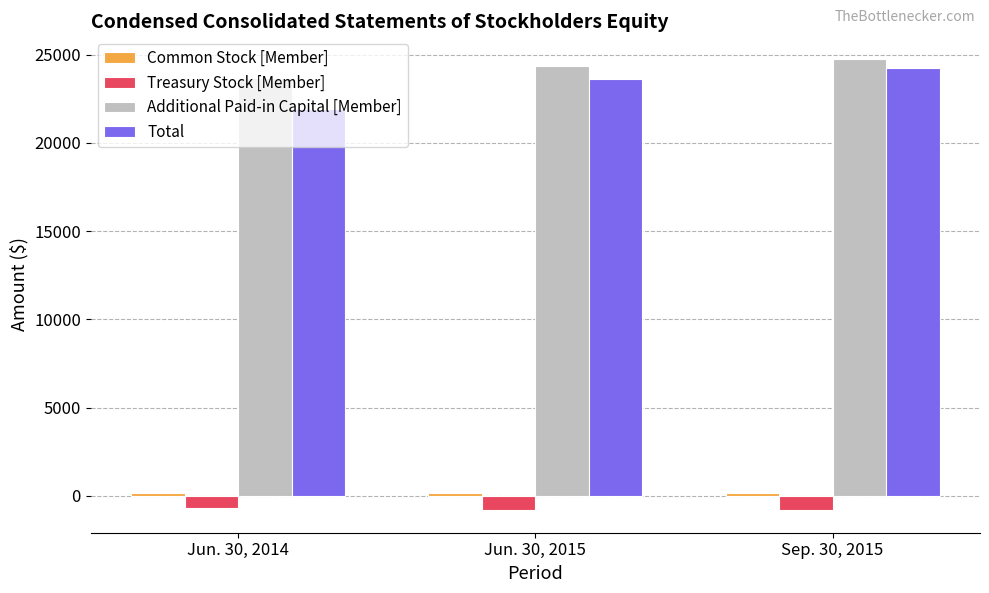

Where is Total nearest to the value 23059?

Jun. 30, 2015